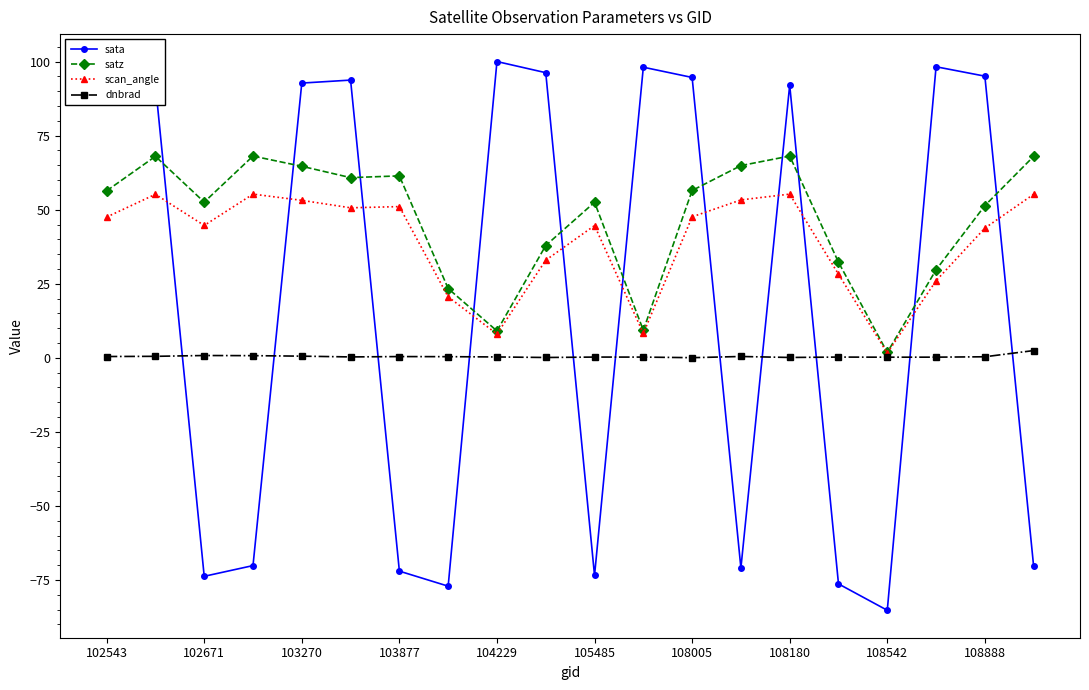

Which series has the largest range (max minus min)?

sata